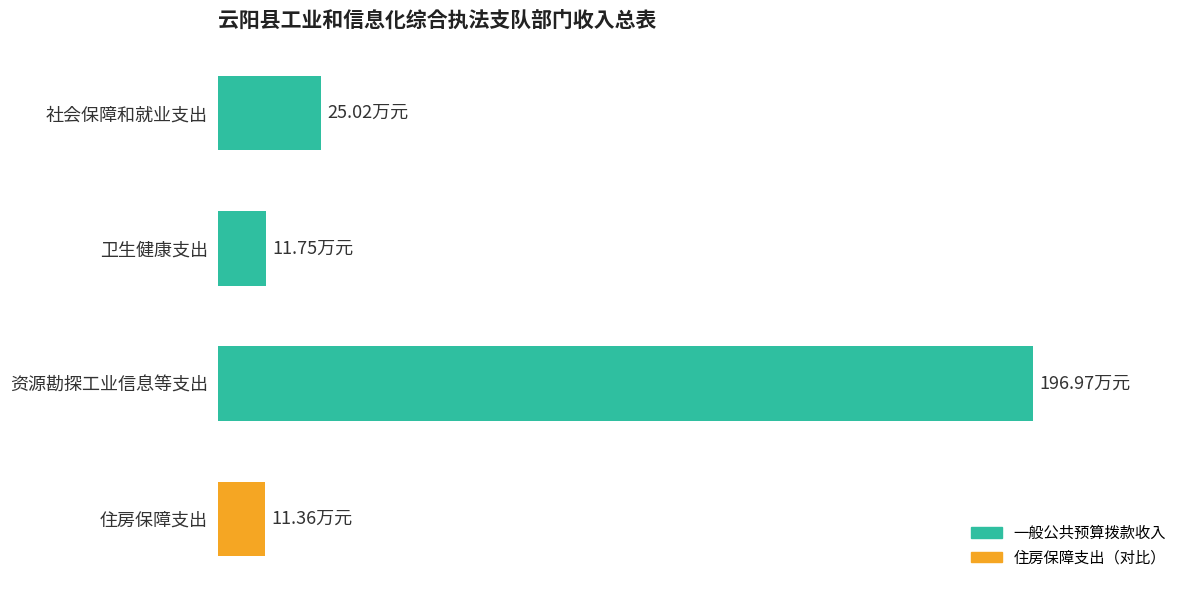

Does the chart contain any negative values?

No